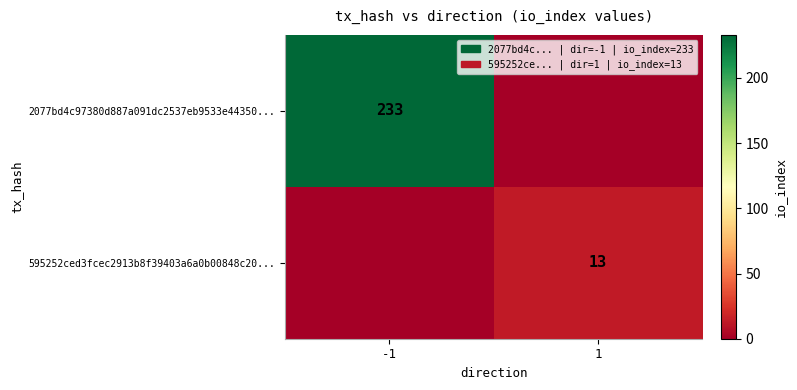

True or false: 2077bd4c97380d887a091dc2537eb9533e44350... has a value of 233 at -1.

True